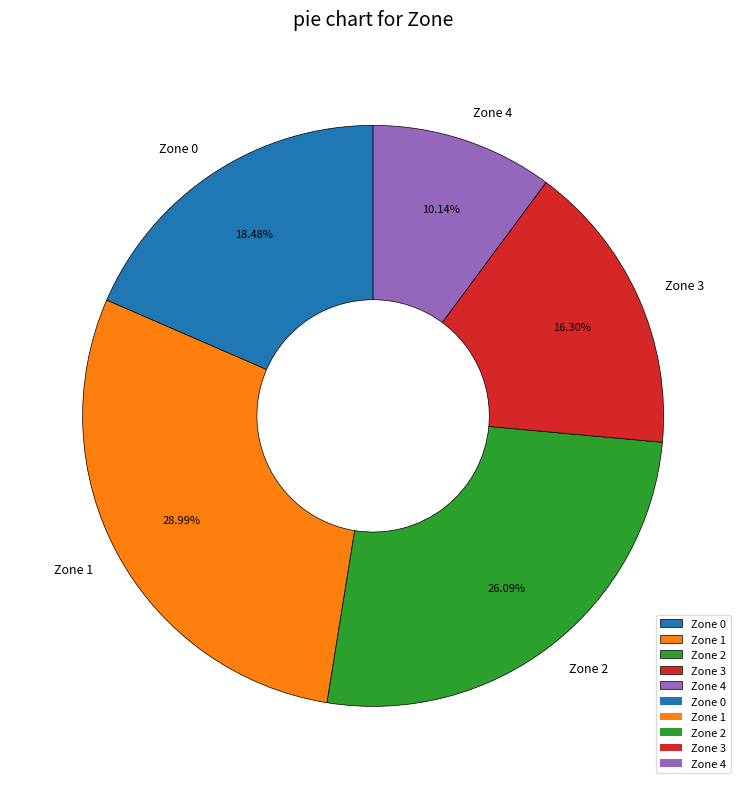

To the nearest percent, what is the combined percentage of Zone 2 and Zone 4?

36%